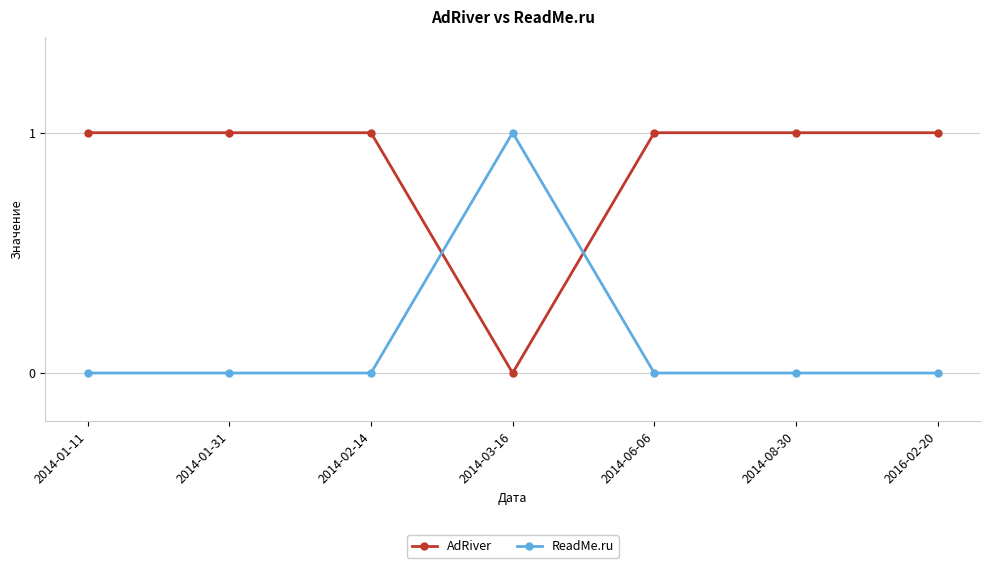

Which series ends up on top after the final intersection of ReadMe.ru and AdRiver?

AdRiver